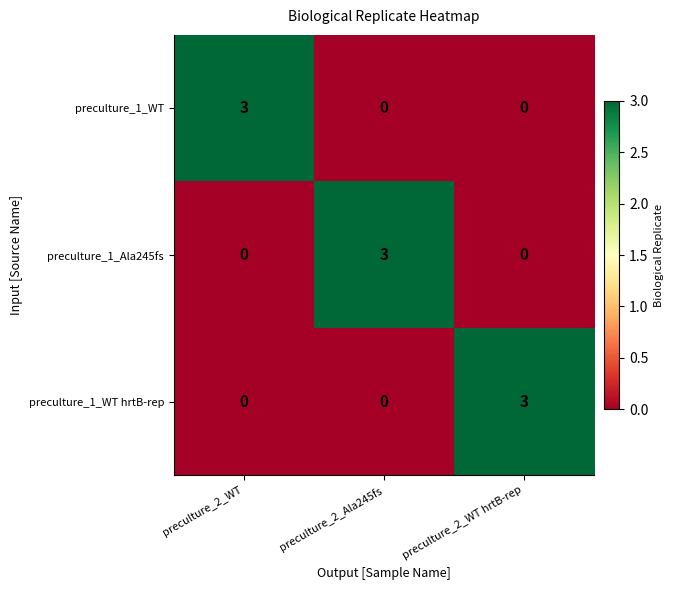

What is the greatest value displayed?

3